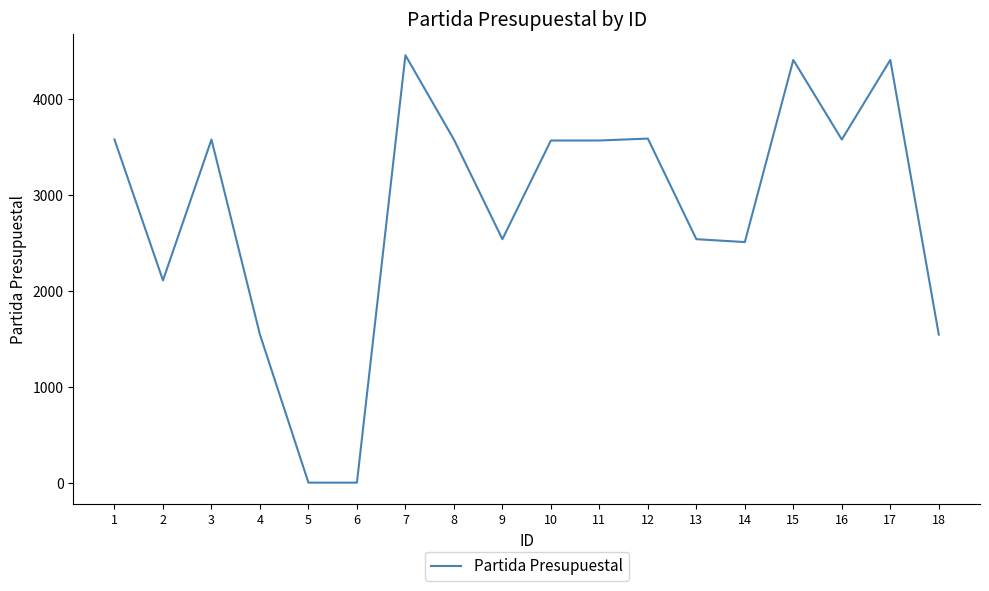

What is the greatest value displayed?

4461